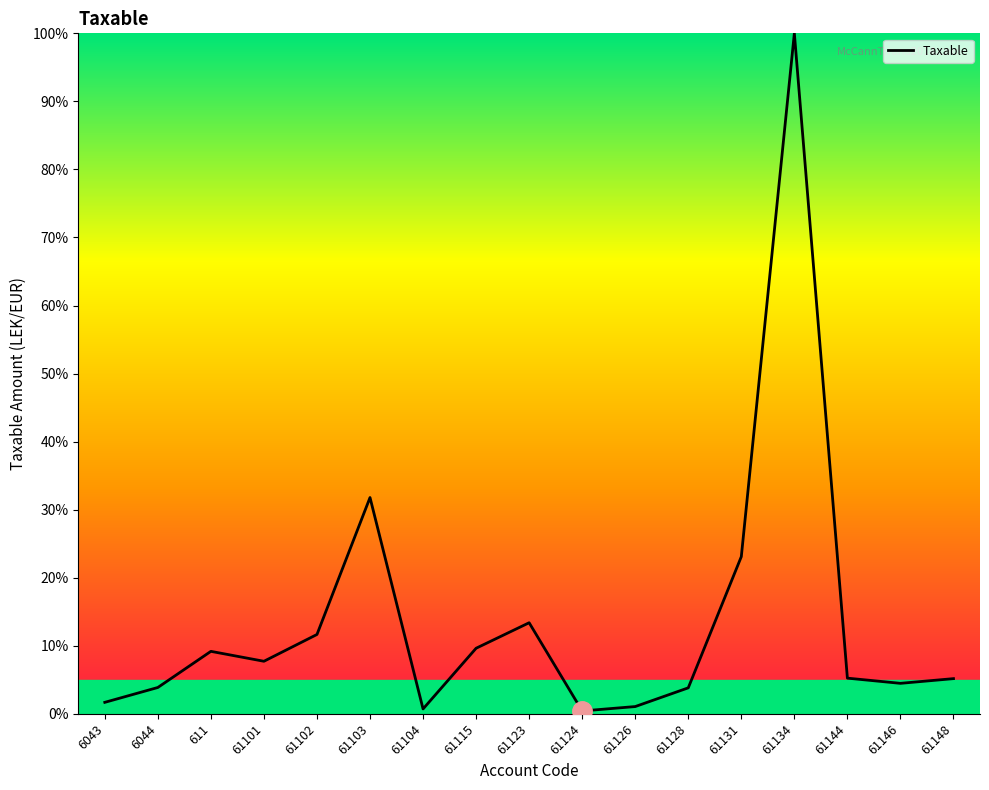

How many lines are shown in the chart?

1